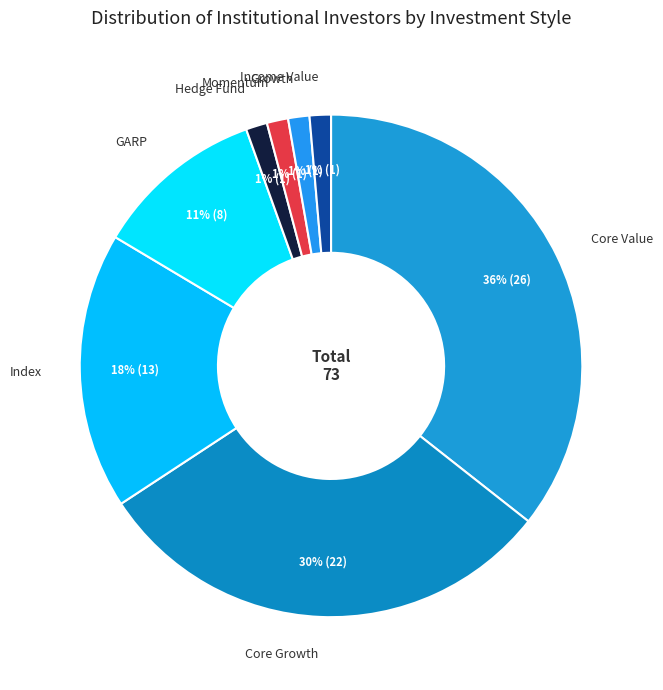

Does Core Value account for over 50% of the chart?

No